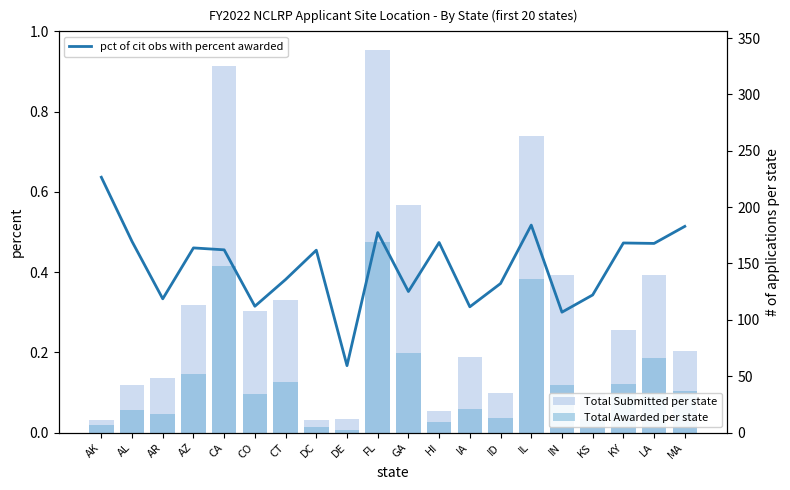

Reading left to right, transcribe all the data shown in this chart.

pct of cit obs with percent awarded: 0.6	0.5	0.3	0.5	0.5	0.3	0.4	0.5	0.2	0.5	0.4	0.5	0.3	0.4	0.5	0.3	0.3	0.5	0.5	0.5
Total Submitted per state: 11.0	42.0	48.0	113.0	325.0	108.0	118.0	11.0	12.0	339.0	202.0	19.0	67.0	35.0	263.0	140.0	35.0	91.0	140.0	72.0
Total Awarded per state: 7.0	20.0	16.0	52.0	148.0	34.0	45.0	5.0	2.0	169.0	71.0	9.0	21.0	13.0	136.0	42.0	12.0	43.0	66.0	37.0